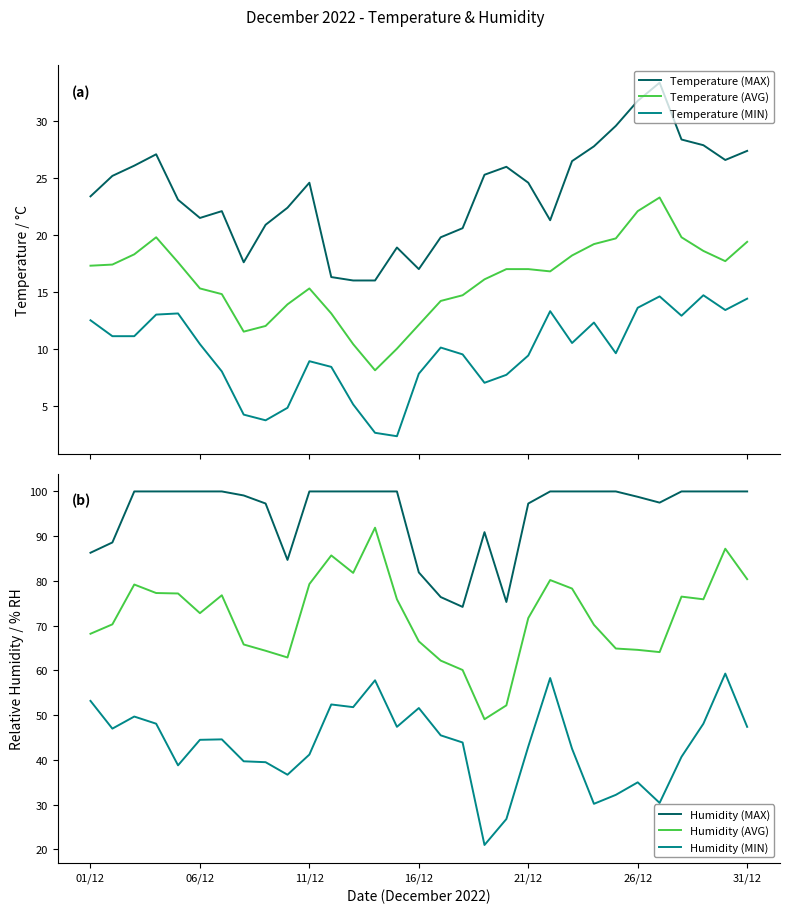

At 23, list the series in order from largest to smallest.

Humidity (MAX), Humidity (AVG), Humidity (MIN), Temperature (MAX), Temperature (AVG), Temperature (MIN)